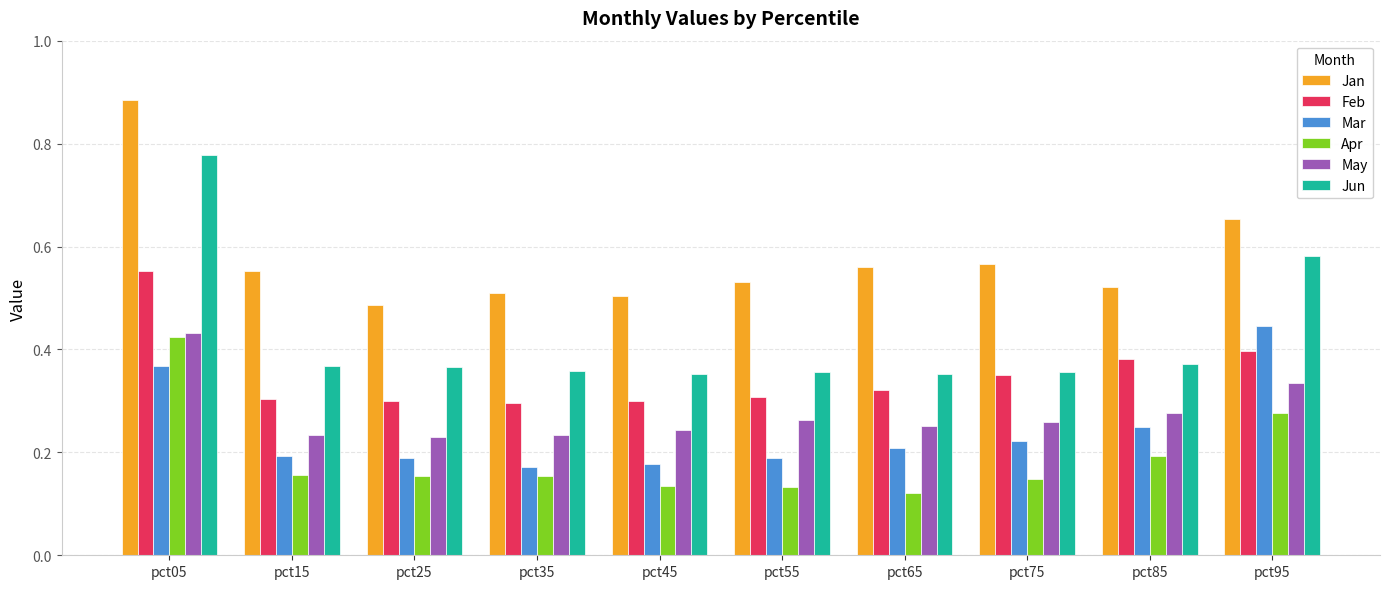

Count the May values in the range 0 to 1.

10